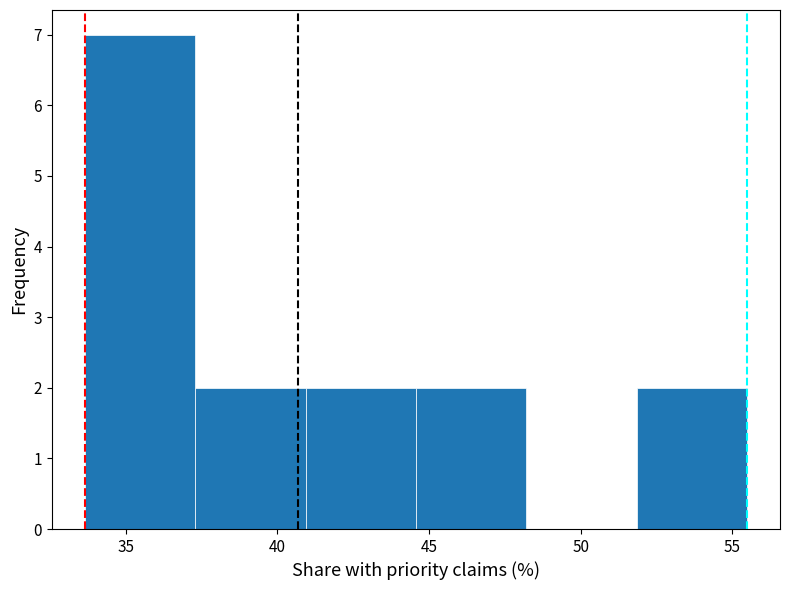

Reading left to right, list every bar in this chart as the range it spans on the x-axis followed by its height. Neither the bar edges nor the heights are printed on the chart, so give them approximately, as read against the axes.

33.5 to 37.5: 7
37.5 to 41.0: 2
41.0 to 44.5: 2
44.5 to 48.0: 2
48.0 to 52.0: 0
52.0 to 55.5: 2